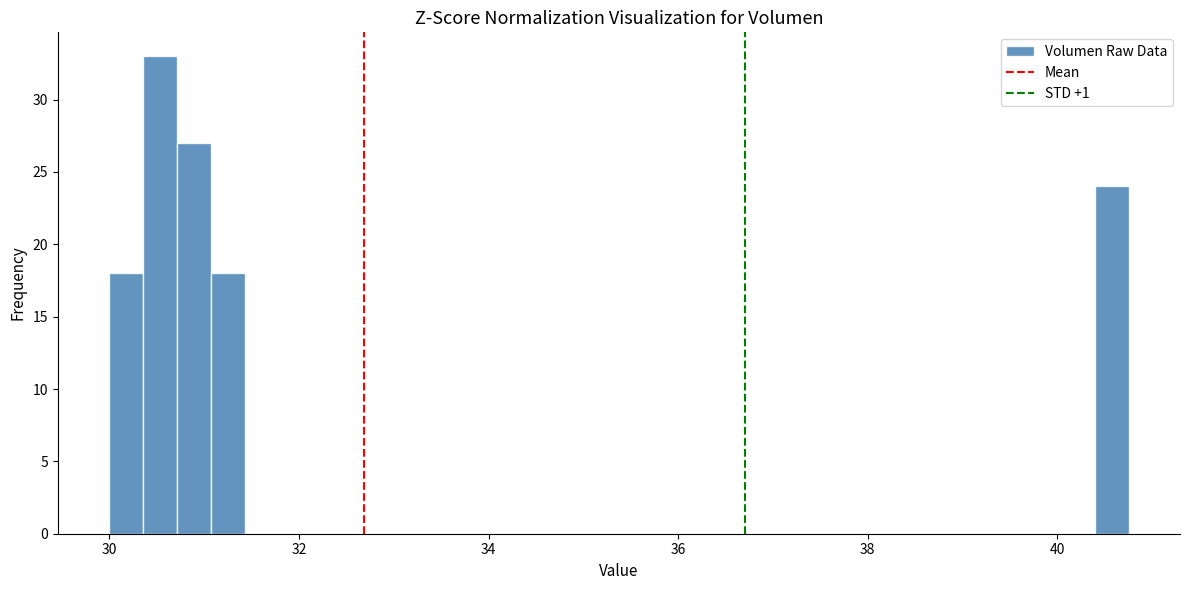

Read against the x-axis, roughly where is the centre of the tallest bar?

30.6